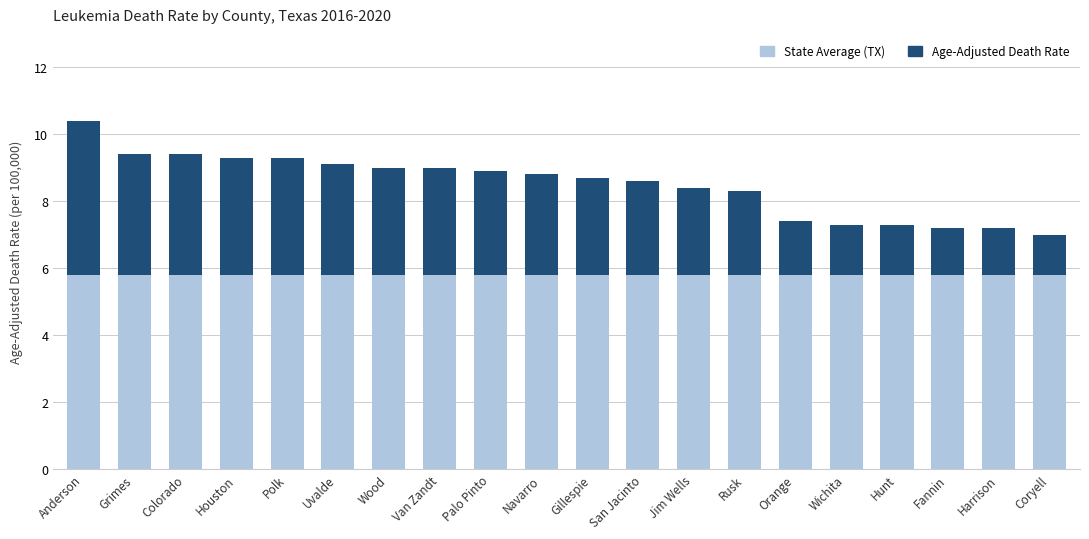

The value of State Average (TX) at Houston is 3.9. True or false?

False